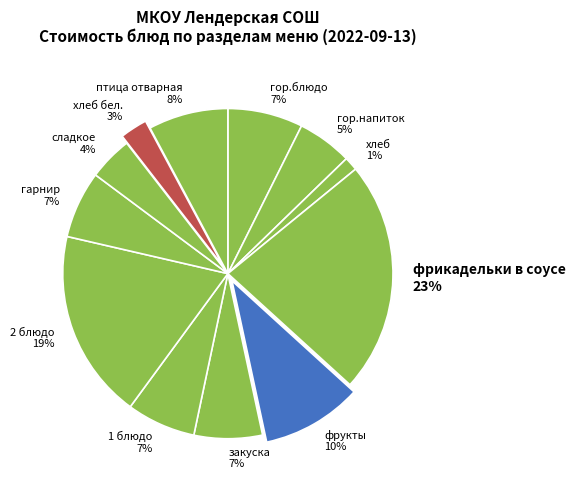

Does any single category account for the majority?

No